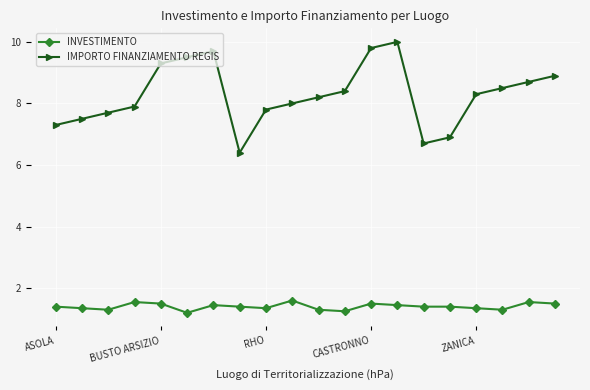

True or false: INVESTIMENTO and IMPORTO FINANZIAMENTO REGIS intersect in this chart.

False